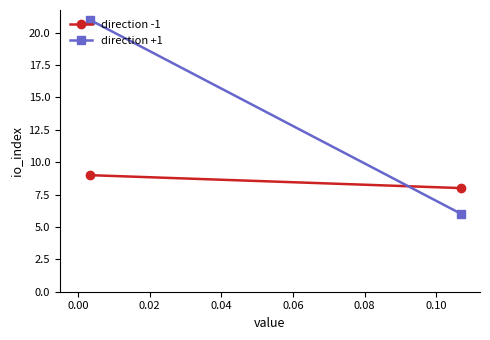

What is the lowest value of the direction -1 series?

8